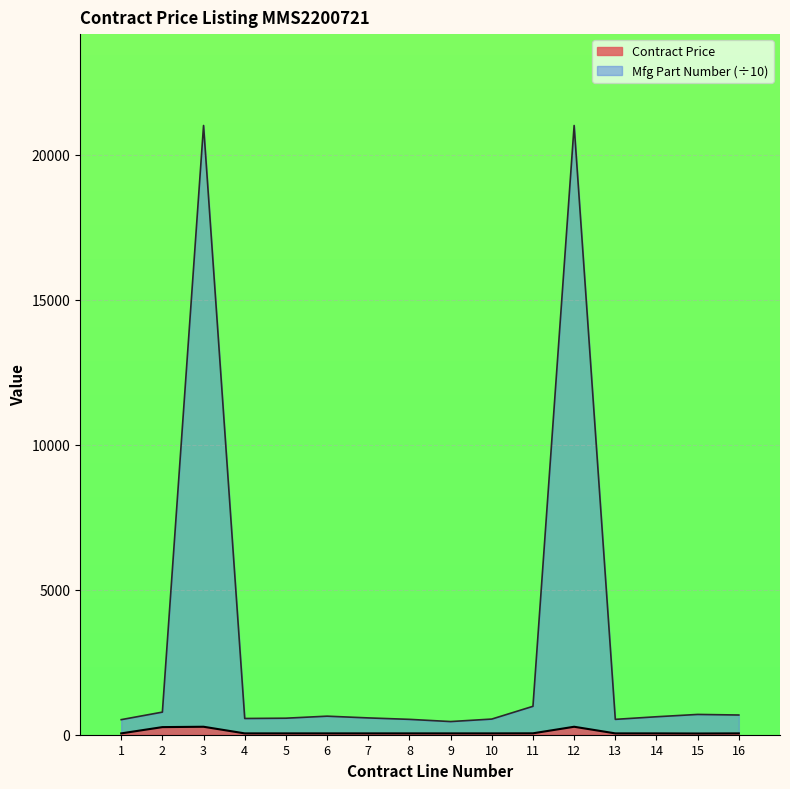

Is the value of Mfg Part Number at 8 greater than the value of Contract Price at 4?

Yes